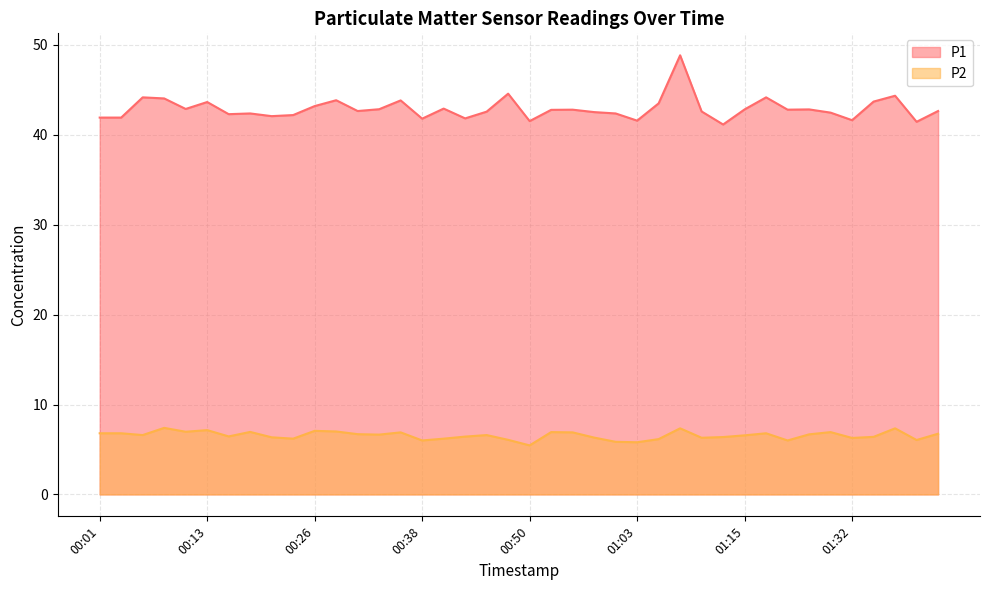

List the series in order of their peak value, highest first.

P1, P2